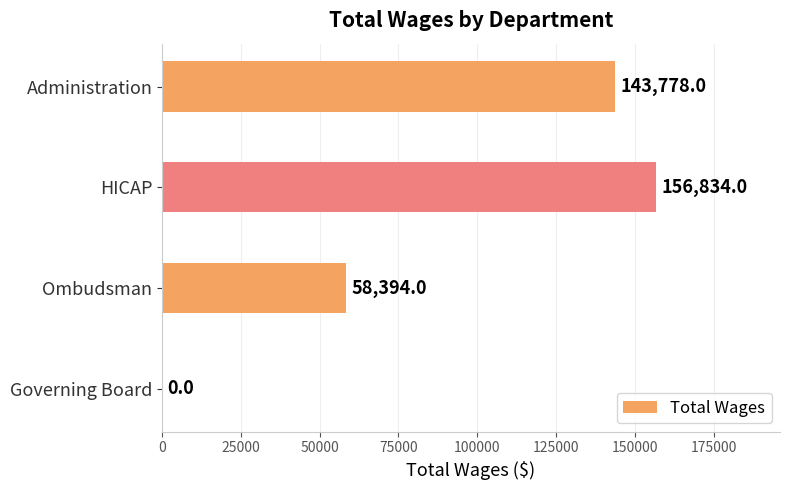

Does the chart contain stacked bars?

No